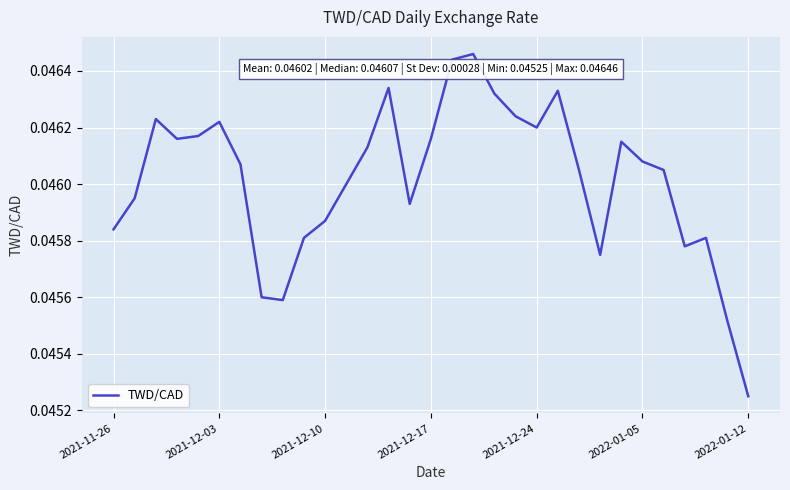

Is this an area chart (filled region under the line)?

No